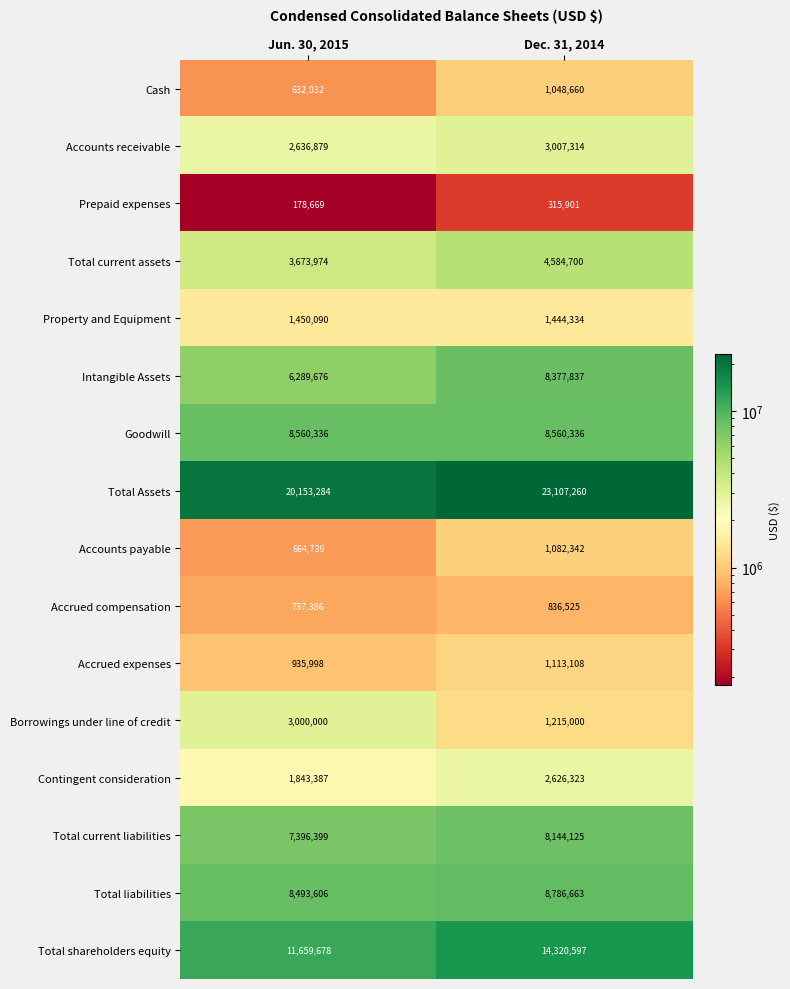

At how many categories does at least one series exceed 13246644?

2